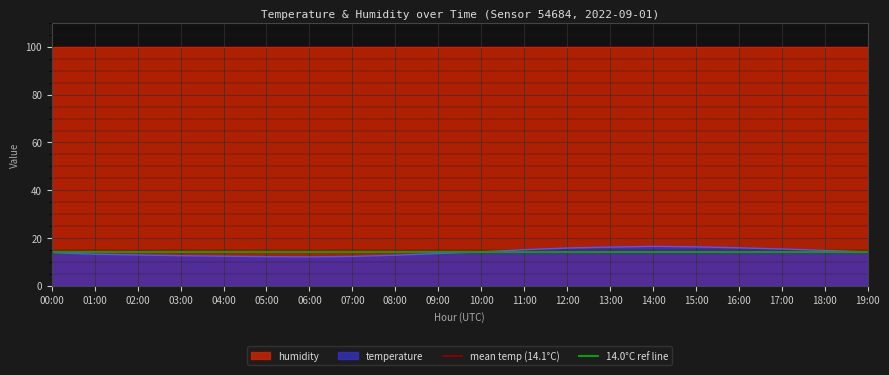

What is the highest value of the temperature series?

16.5